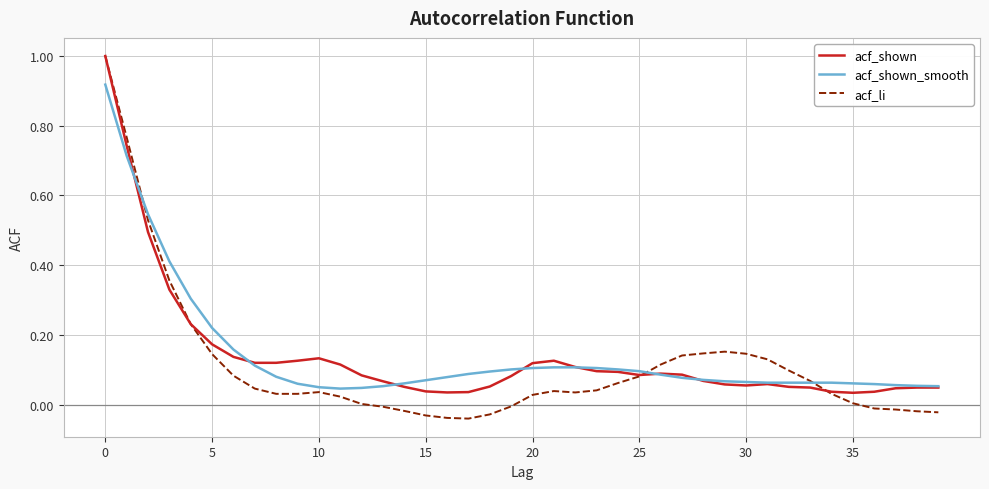

Which series has the widest spread of values?

acf_li